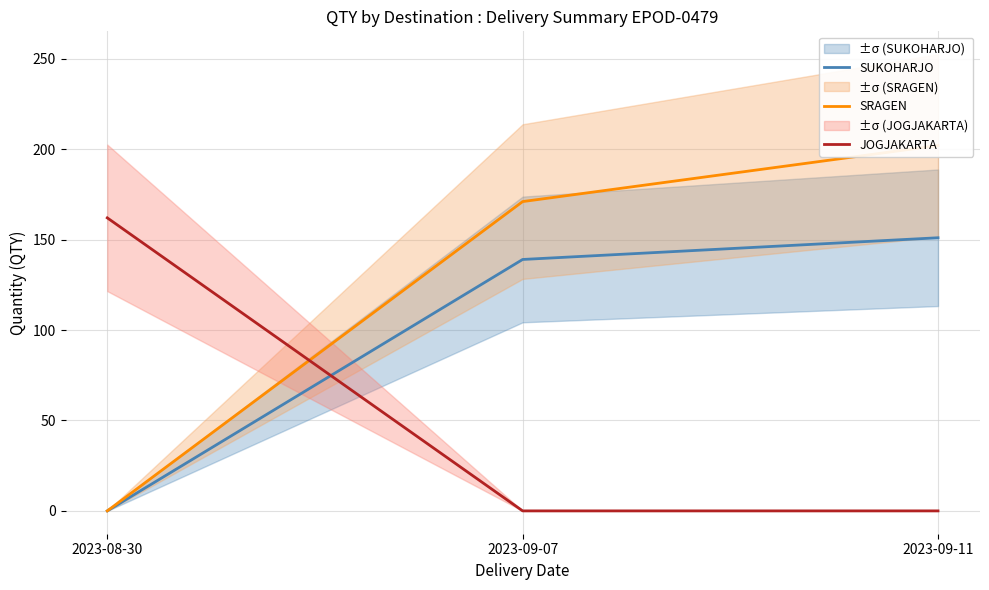

How many lines are shown in the chart?

3